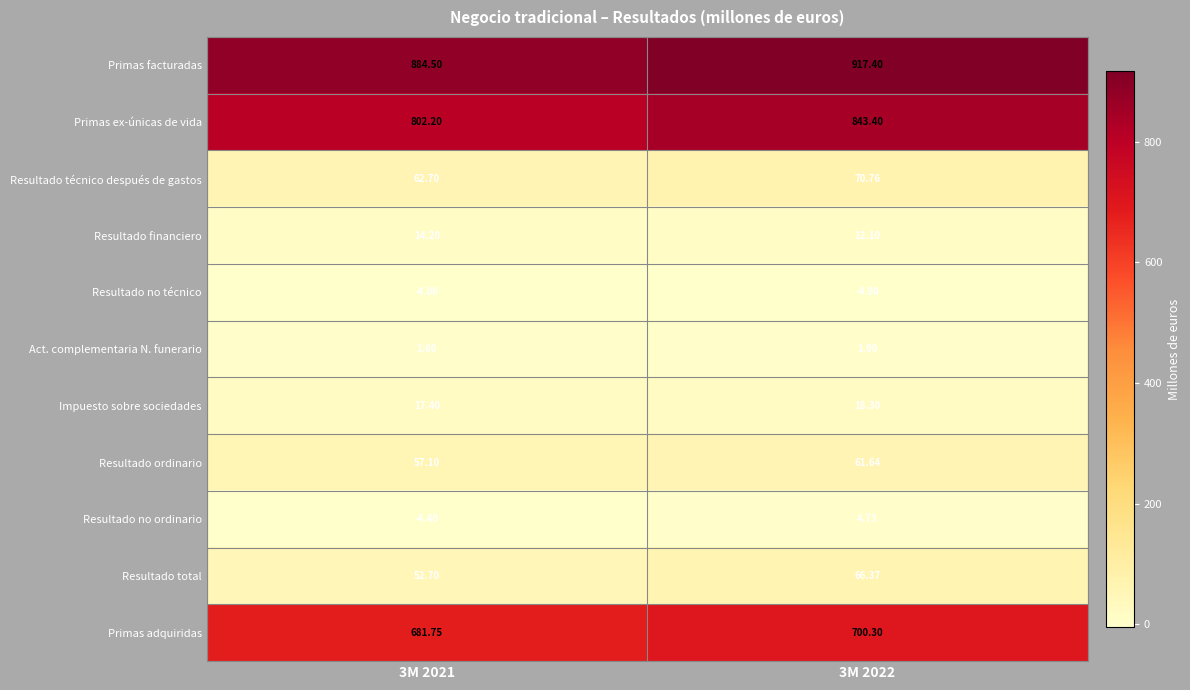

Which series has the widest spread of values?

Primas ex-únicas de vida